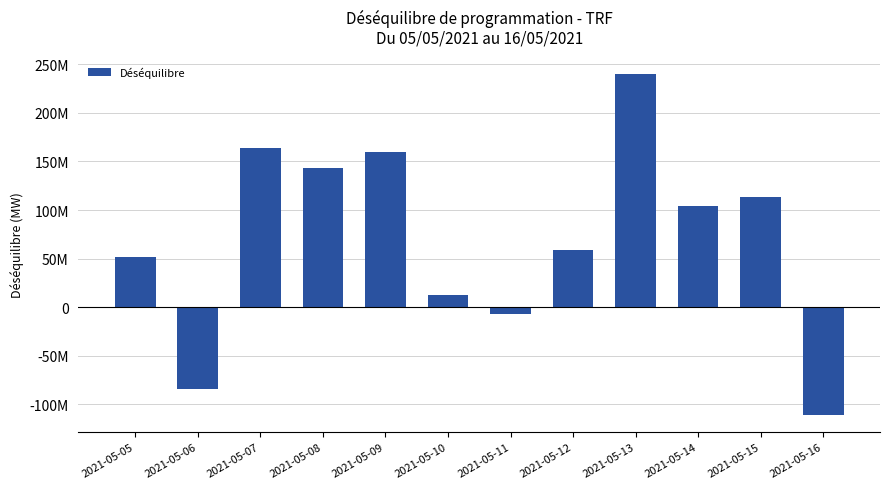

Which has a higher value, 2021-05-14 or 2021-05-16?

2021-05-14